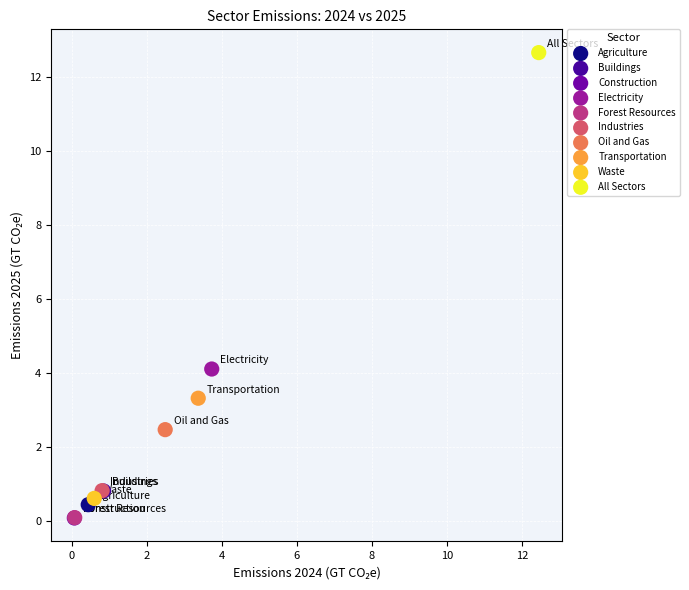

Which series reaches the maximum Y coordinate?

All Sectors